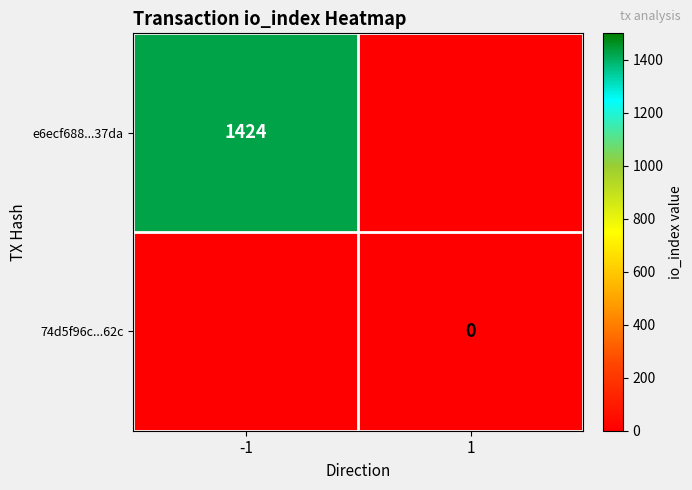

True or false: e6ecf688...37da has a value of 1424 at -1.

True